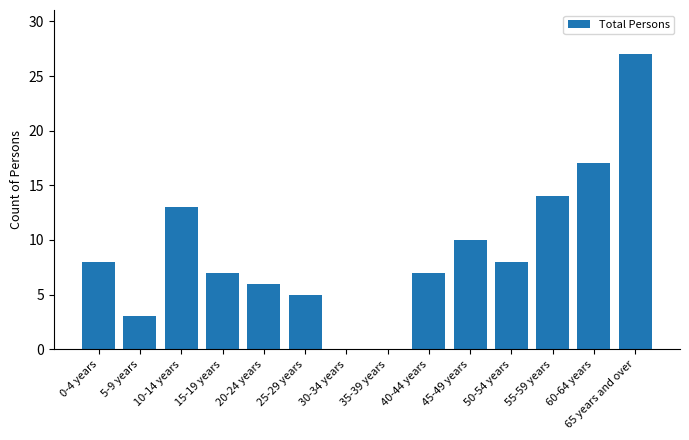

What is the maximum value shown in the chart?

27